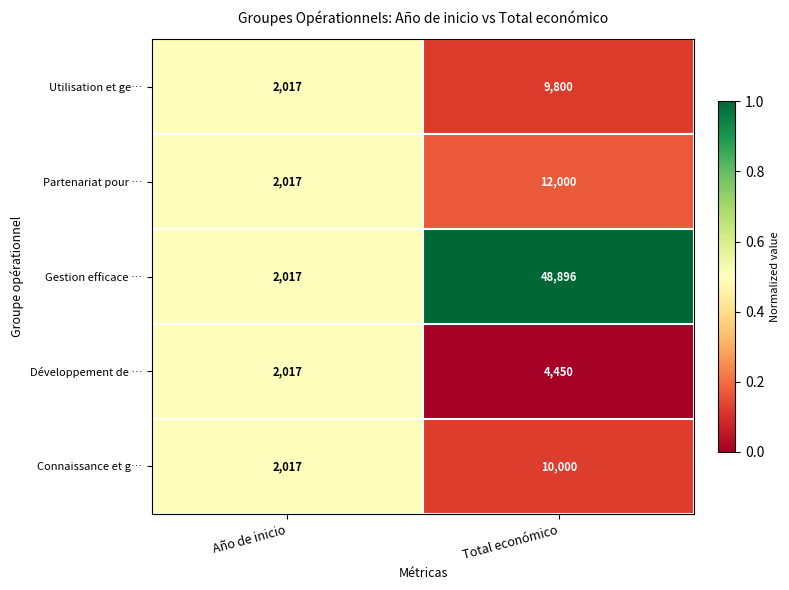

What is the difference between the maximum and minimum values in the Utilisation et ge… series?

7783